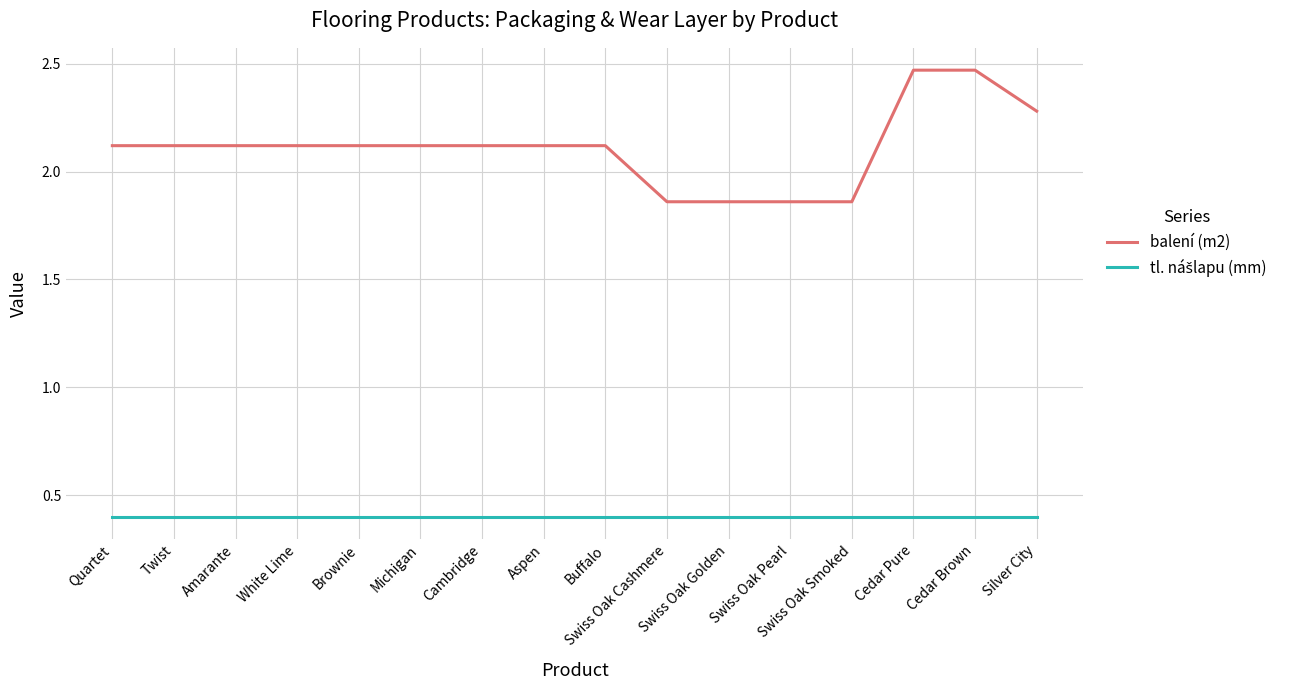

Which series has the largest total across all categories?

balení (m2)